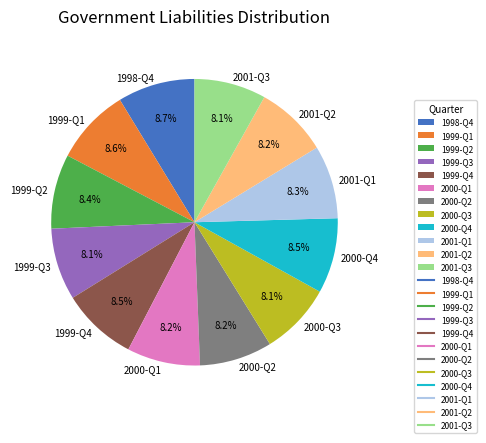

True or false: 1998-Q4 accounts for 9% of the total.

True